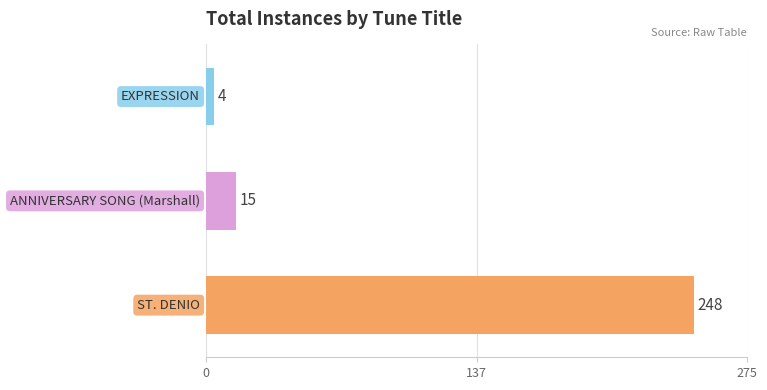

What is the sum of all values?

267